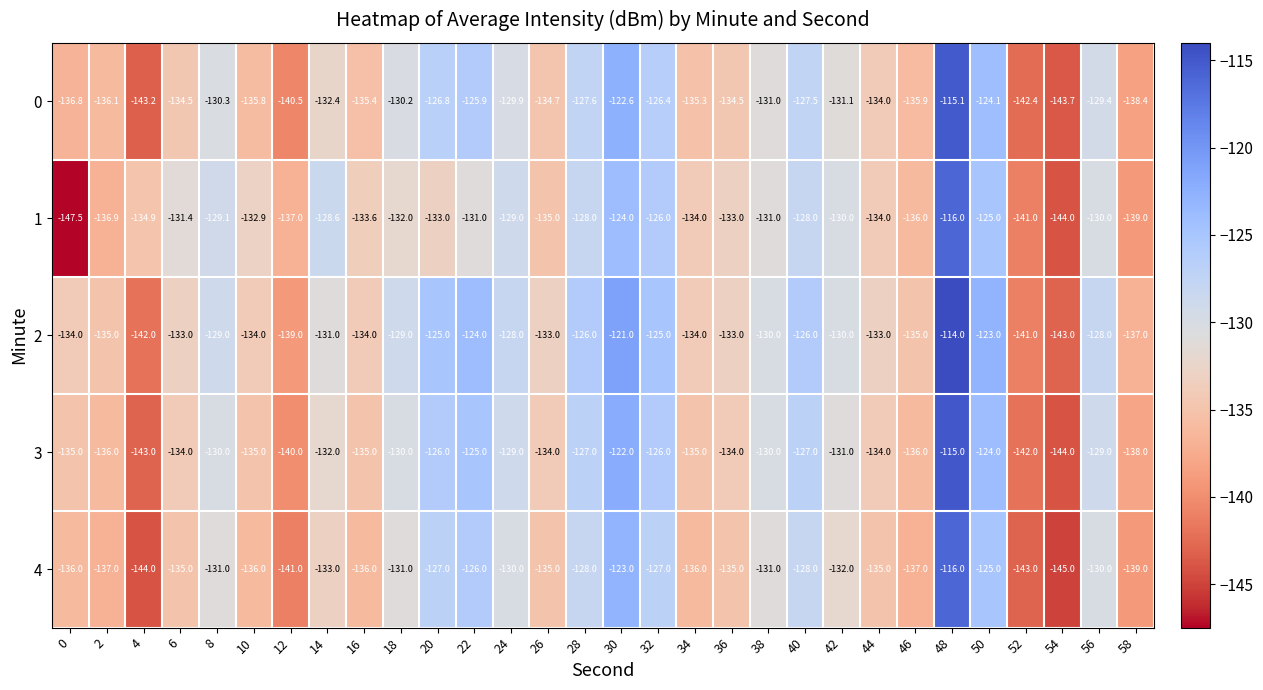

Count the number of categories in the chart.

30